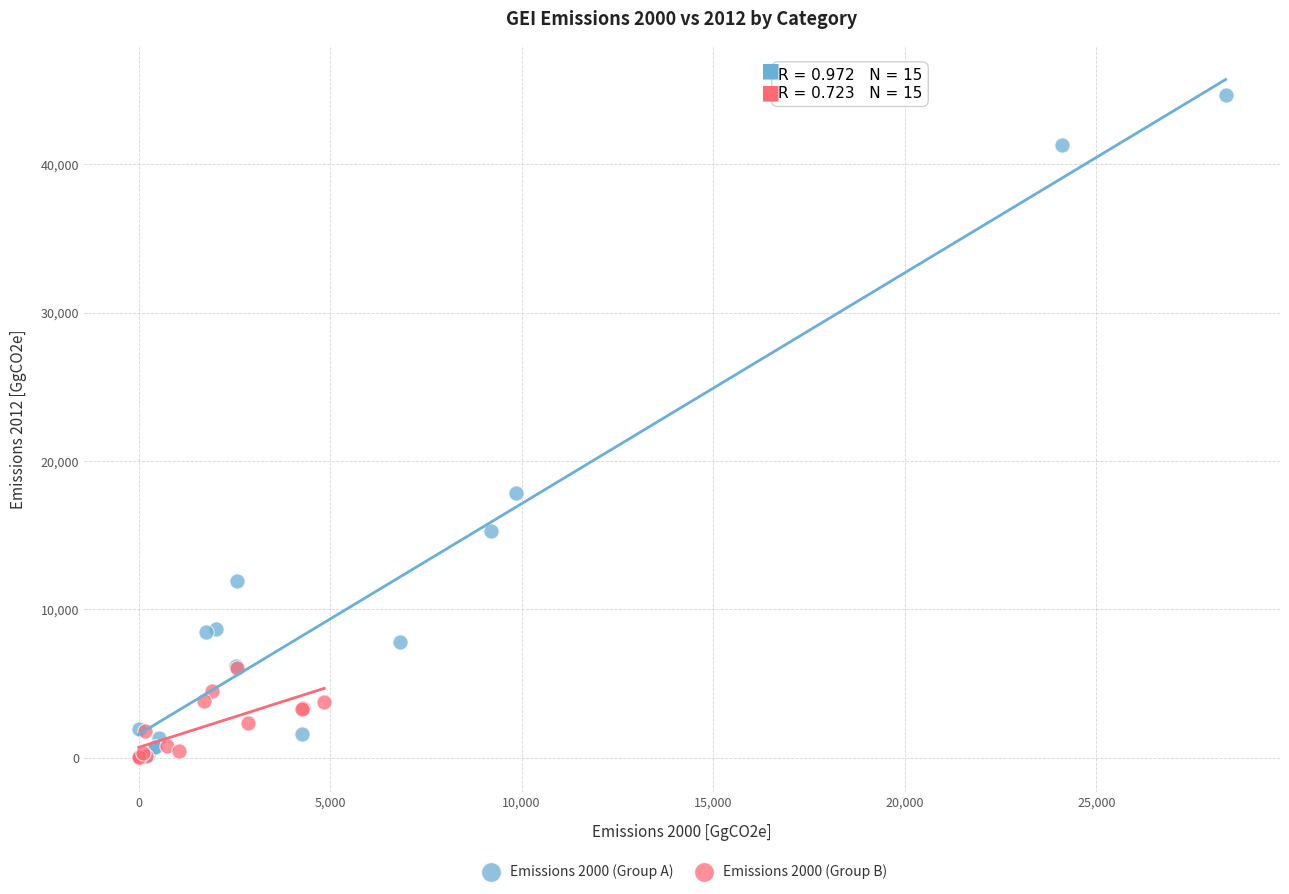

Which series has the widest spread of Y values?

Emissions 2000 (Group A)